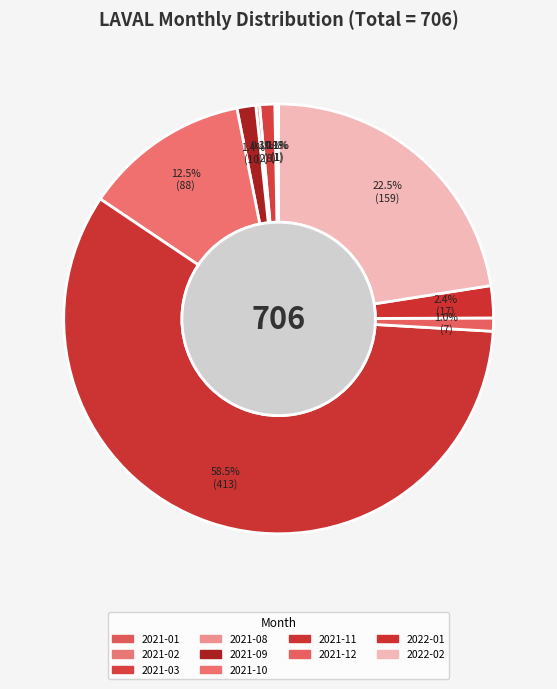

Is 2021-11 the majority of the pie?

Yes